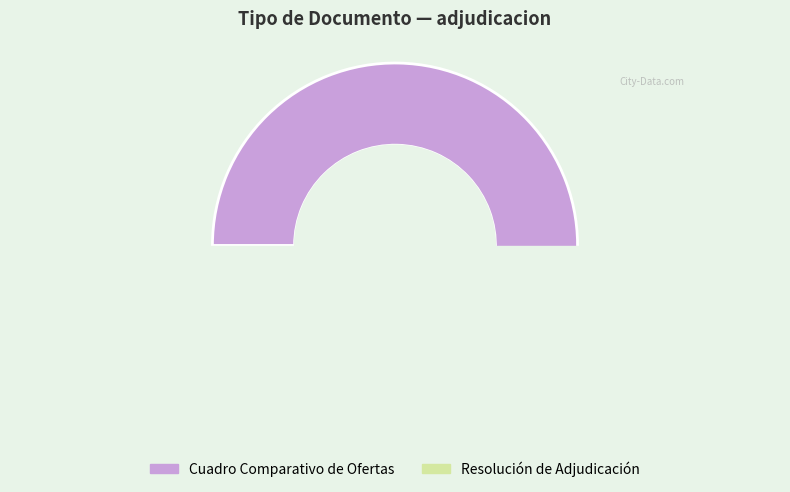

Do Resolución de Adjudicación and Cuadro Comparativo de Ofertas together represent more than half of the pie?

Yes